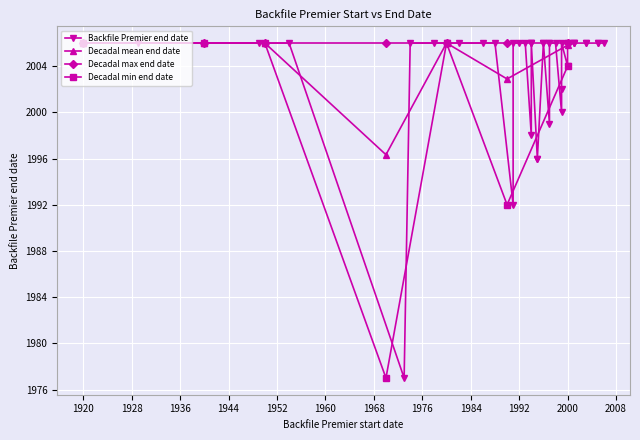

True or false: there are more than 2 points higher than both neighbors.

True